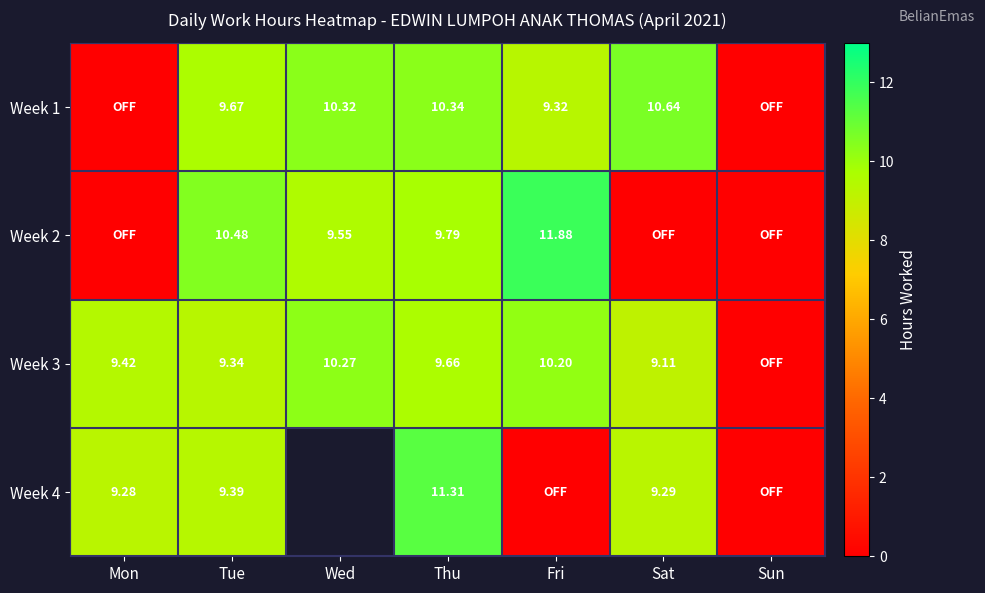

Is the value of Week 3 at Sat greater than the value of Week 2 at Tue?

No